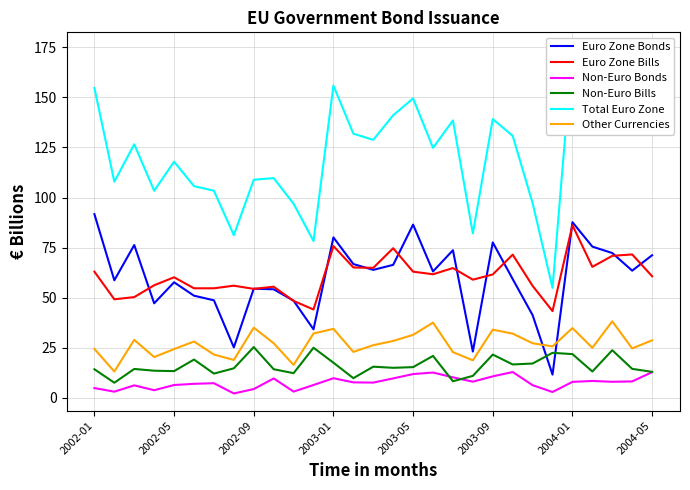

True or false: Euro Zone Bonds and Non-Euro Bonds intersect in this chart.

False